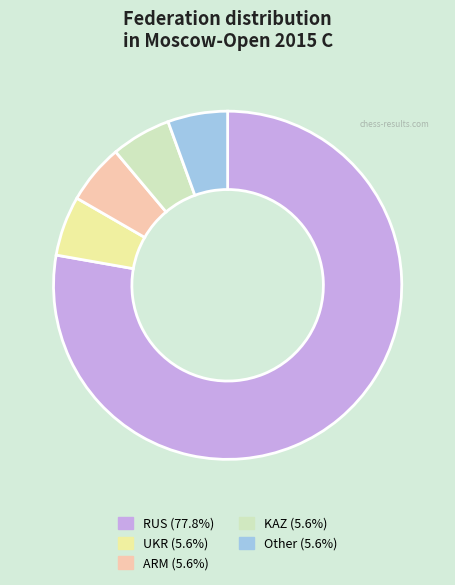

Count the number of slices in the pie.

5